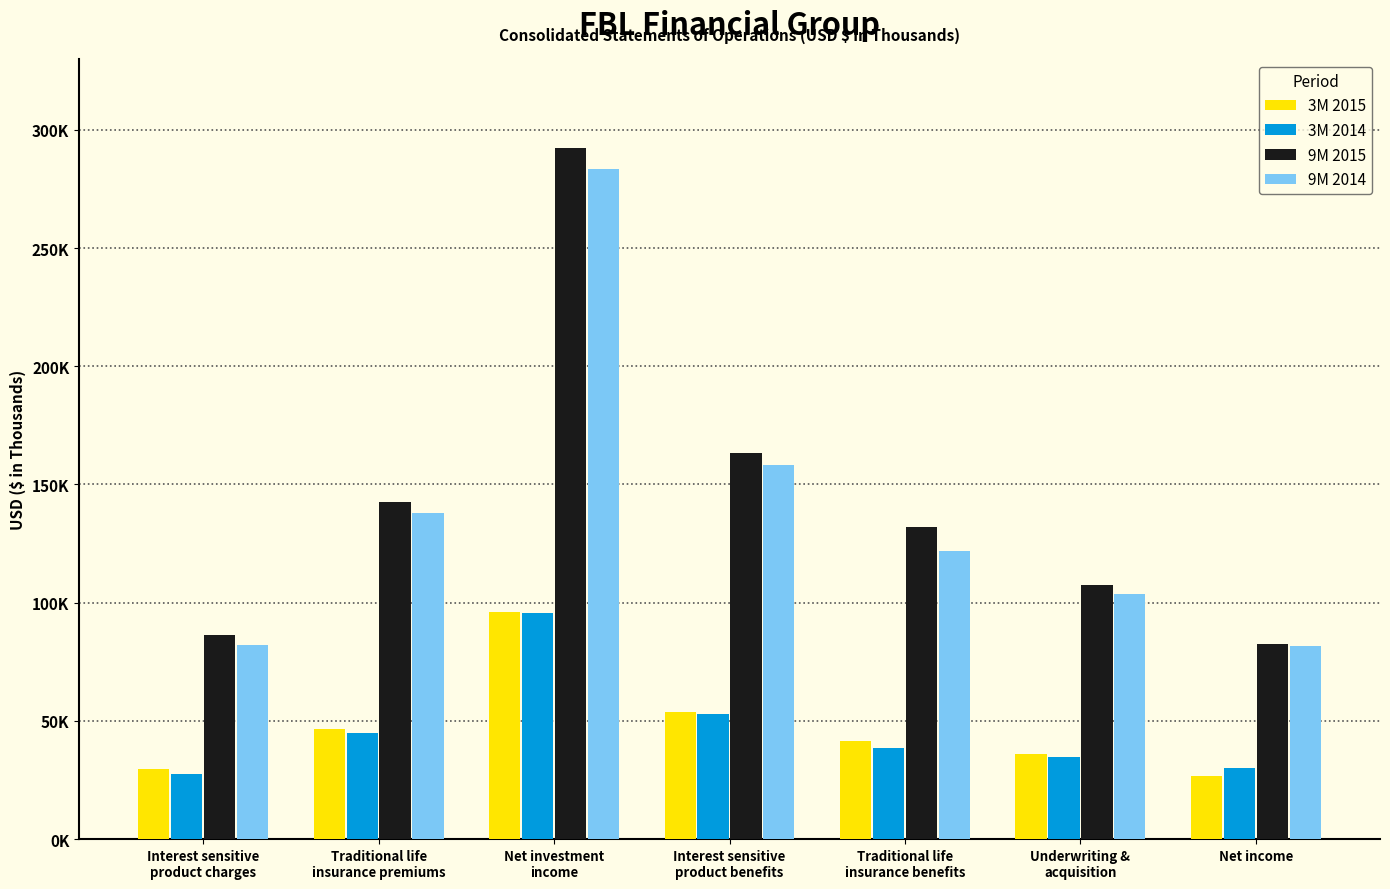

What are all the series names shown in the legend?

3M 2015, 3M 2014, 9M 2015, 9M 2014